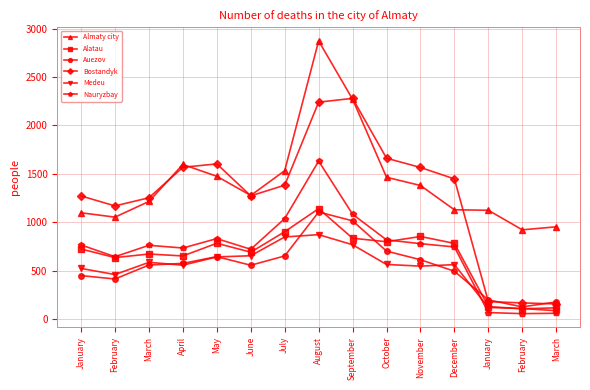

What is the difference between the Medeu values at March and January?

63